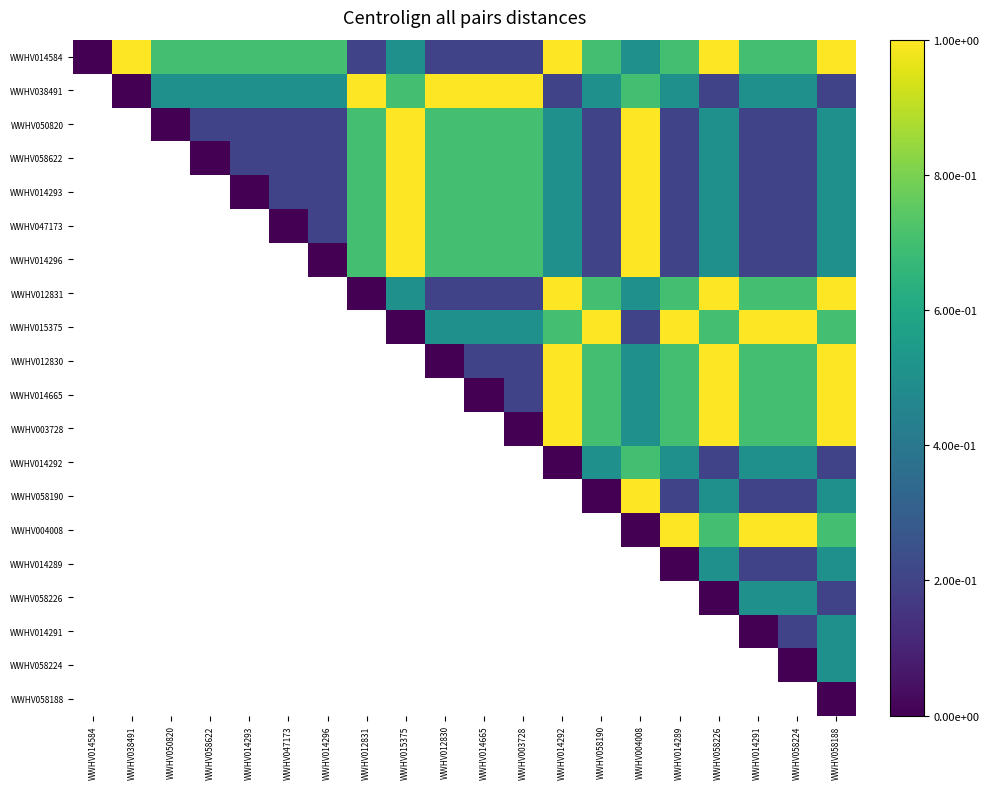

Rank the series at WWHV058188 from lowest to highest value.

WWHV058188, WWHV038491, WWHV014292, WWHV058226, WWHV050820, WWHV058622, WWHV014293, WWHV047173, WWHV014296, WWHV058190, WWHV014289, WWHV014291, WWHV058224, WWHV015375, WWHV004008, WWHV014584, WWHV012831, WWHV012830, WWHV014665, WWHV003728